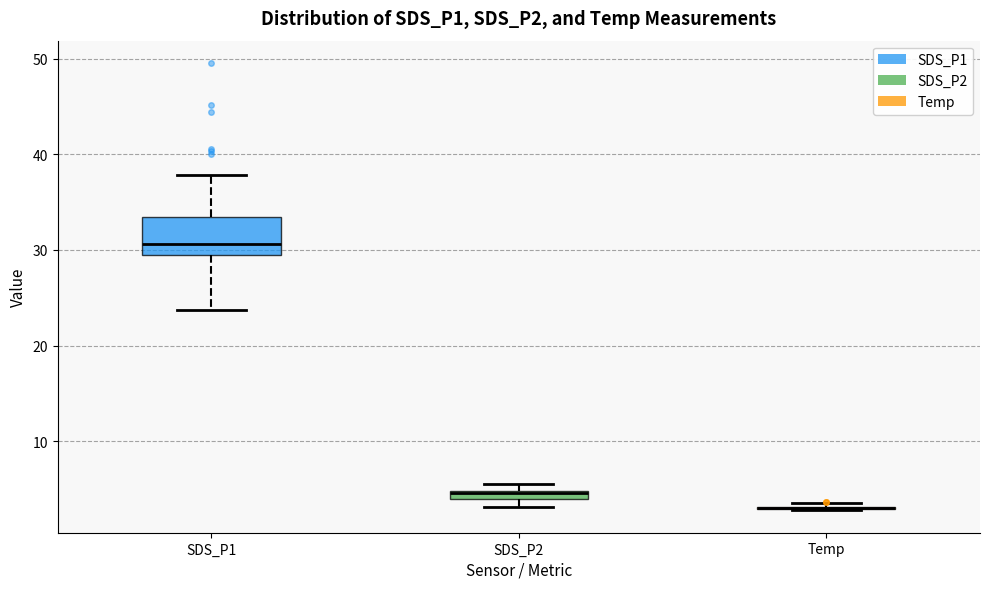

Where is the upper edge of the box for SDS_P1 on the y-axis? The values are not printed on the chart, so give them approximately, as read against the axis.

33